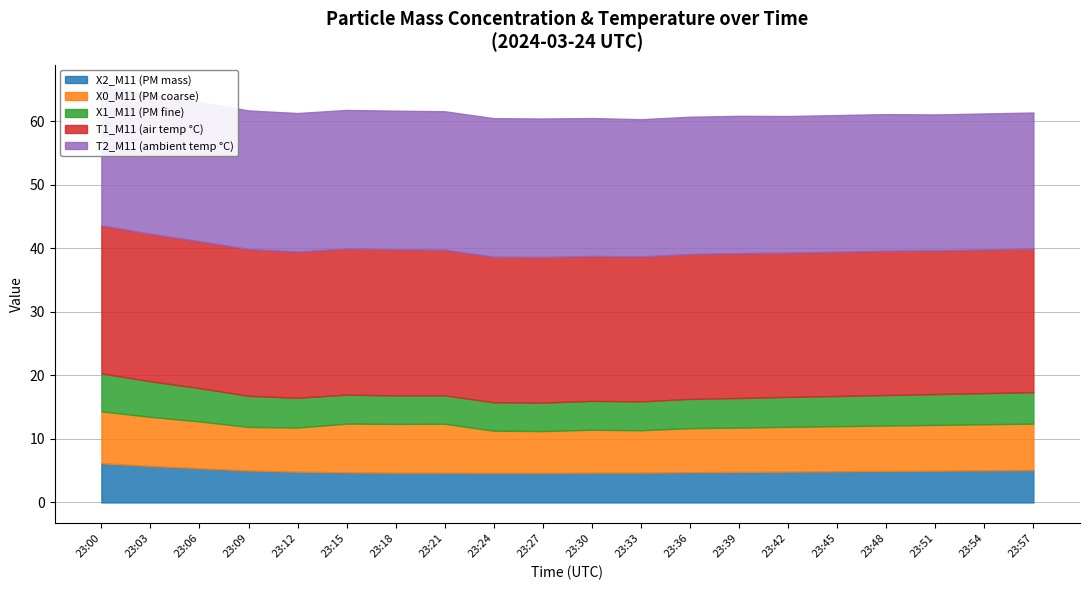

Reading right to left, transcribe all the data shown in this chart.

X2_M11 (PM mass): 5.1	5.0	5.0	5.0	4.9	4.8	4.8	4.8	4.7	4.7	4.6	4.7	4.7	4.7	4.7	4.8	5.0	5.4	5.8	6.2
X0_M11 (PM coarse): 7.3	7.2	7.2	7.2	7.1	7.0	7.0	6.9	6.7	6.8	6.6	6.6	7.7	7.7	7.7	7.0	6.8	7.4	7.7	8.2
X1_M11 (PM fine): 5.0	4.9	4.8	4.8	4.8	4.7	4.7	4.6	4.5	4.5	4.5	4.5	4.5	4.5	4.6	4.7	4.9	5.2	5.6	6.0
T1_M11 (air temp °C): 22.6	22.6	22.6	22.7	22.7	22.7	22.8	22.8	22.8	22.8	22.9	22.9	22.9	23.0	23.0	23.0	23.1	23.1	23.2	23.3
T2_M11 (ambient temp °C): 21.4	21.4	21.4	21.5	21.5	21.5	21.6	21.6	21.6	21.7	21.8	21.8	21.8	21.8	21.8	21.8	21.8	21.9	21.9	22.0